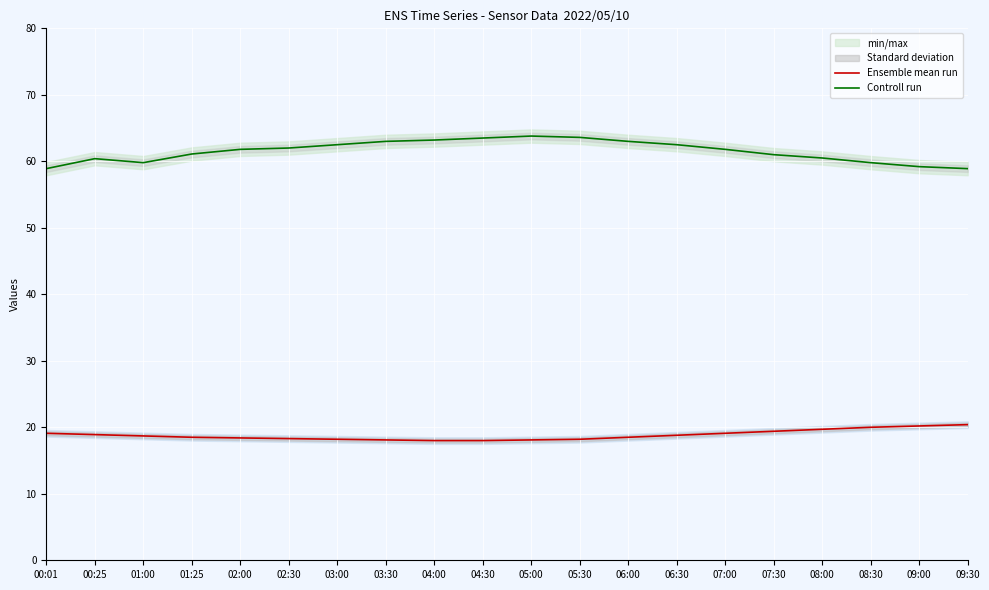

What is the label of the 8th point from the left?

03:30